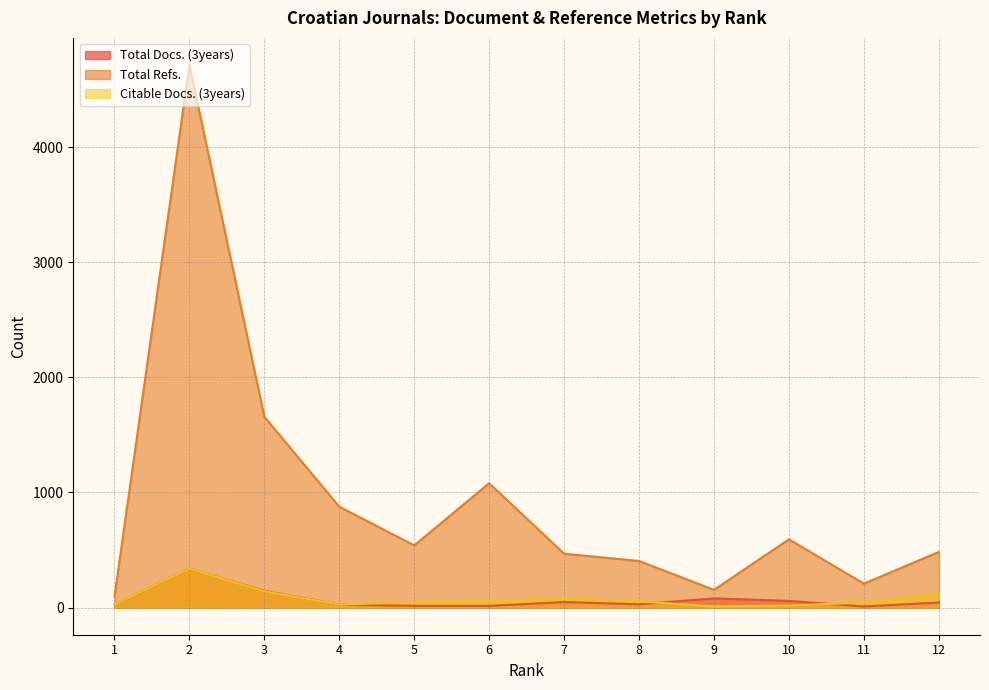

Between 2 and 9, which series saw the biggest shift?

Total Refs.